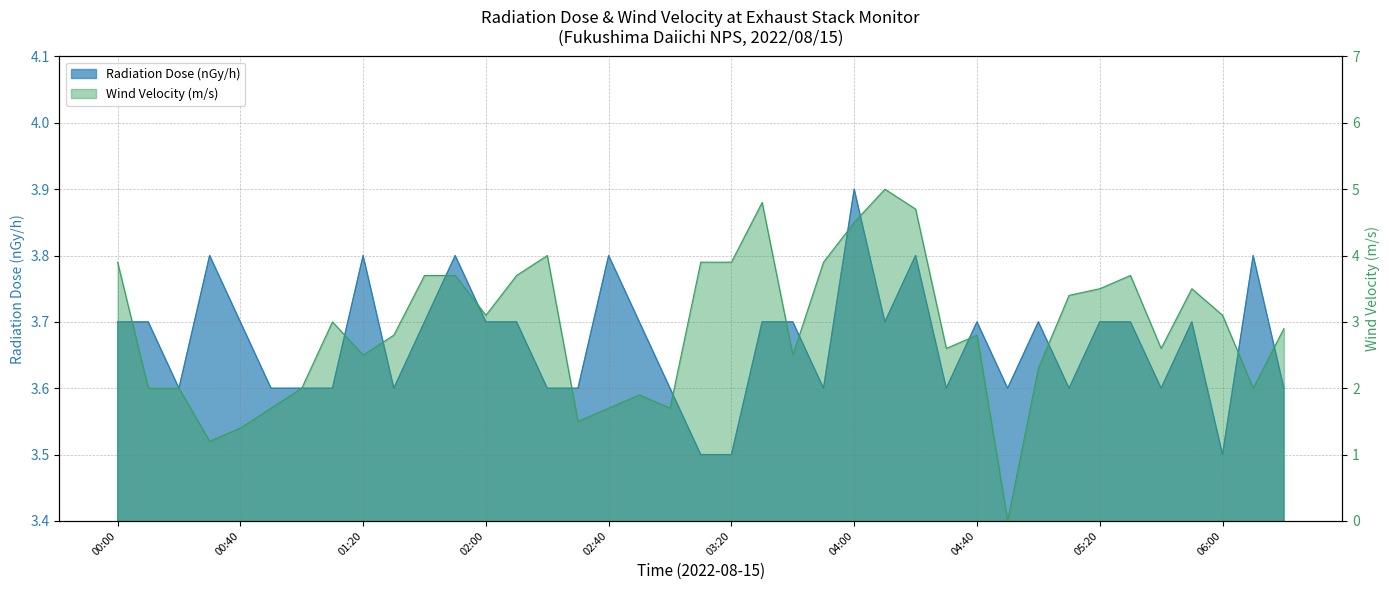

What is the sum of all Wind Velocity (m/s) values?

113.1